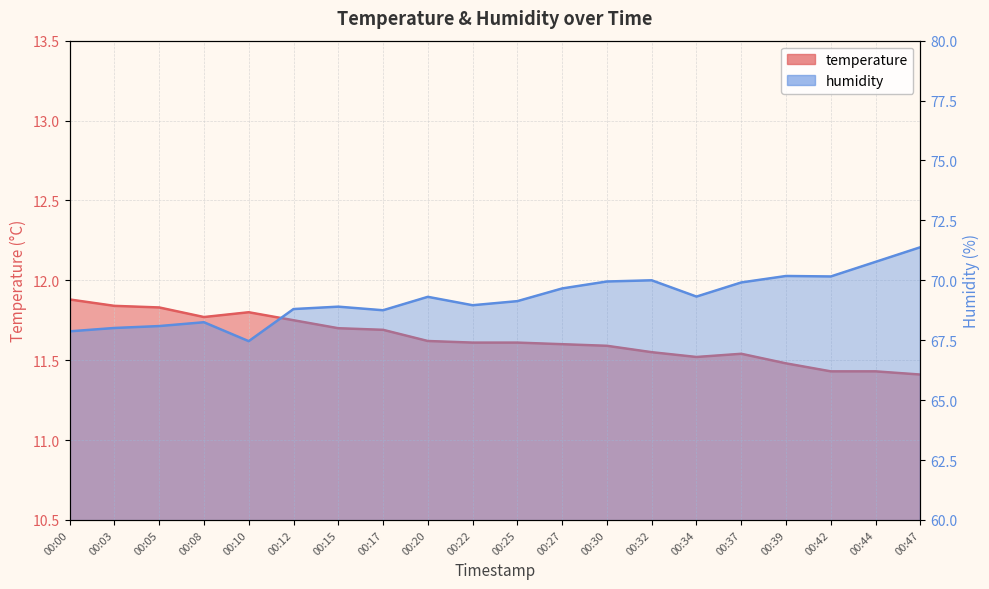

Reading left to right, list all the values displayed in this chart.

temperature: 00:00=11.9	00:03=11.8	00:05=11.8	00:08=11.8	00:10=11.8	00:12=11.8	00:15=11.7	00:17=11.7	00:20=11.6	00:22=11.6	00:25=11.6	00:27=11.6	00:30=11.6	00:32=11.6	00:34=11.5	00:37=11.5	00:39=11.5	00:42=11.4	00:44=11.4	00:47=11.4
humidity: 00:00=67.9	00:03=68.0	00:05=68.1	00:08=68.2	00:10=67.5	00:12=68.8	00:15=68.9	00:17=68.8	00:20=69.3	00:22=69.0	00:25=69.1	00:27=69.7	00:30=70.0	00:32=70.0	00:34=69.3	00:37=69.9	00:39=70.2	00:42=70.2	00:44=70.8	00:47=71.4